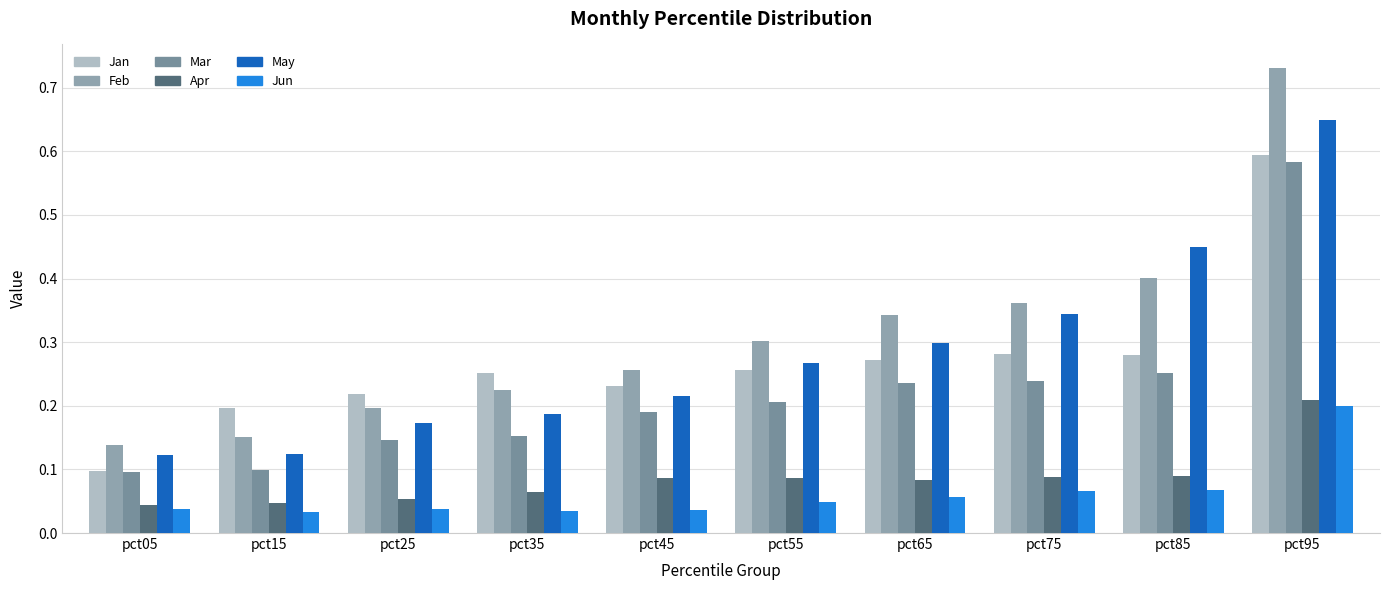

Reading right to left, list all the values displayed in this chart.

Jan: pct95=0.6	pct85=0.3	pct75=0.3	pct65=0.3	pct55=0.3	pct45=0.2	pct35=0.3	pct25=0.2	pct15=0.2	pct05=0.1
Feb: pct95=0.7	pct85=0.4	pct75=0.4	pct65=0.3	pct55=0.3	pct45=0.3	pct35=0.2	pct25=0.2	pct15=0.2	pct05=0.1
Mar: pct95=0.6	pct85=0.3	pct75=0.2	pct65=0.2	pct55=0.2	pct45=0.2	pct35=0.2	pct25=0.1	pct15=0.1	pct05=0.1
Apr: pct95=0.2	pct85=0.1	pct75=0.1	pct65=0.1	pct55=0.1	pct45=0.1	pct35=0.1	pct25=0.1	pct15=0.0	pct05=0.0
May: pct95=0.6	pct85=0.4	pct75=0.3	pct65=0.3	pct55=0.3	pct45=0.2	pct35=0.2	pct25=0.2	pct15=0.1	pct05=0.1
Jun: pct95=0.2	pct85=0.1	pct75=0.1	pct65=0.1	pct55=0.0	pct45=0.0	pct35=0.0	pct25=0.0	pct15=0.0	pct05=0.0